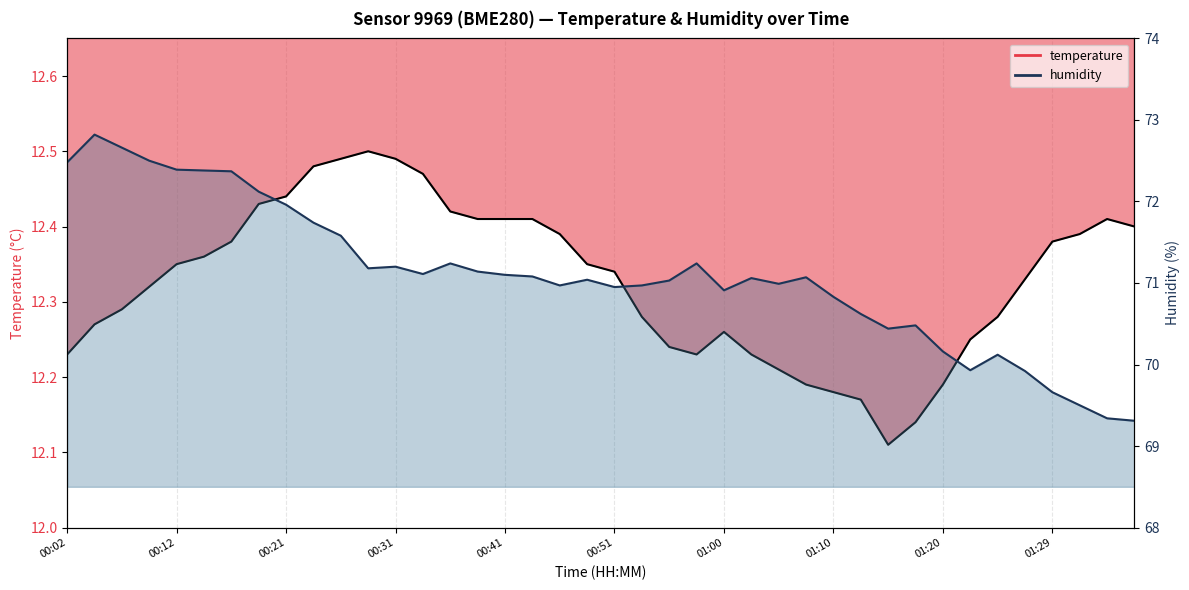

Which series has the largest total across all categories?

humidity